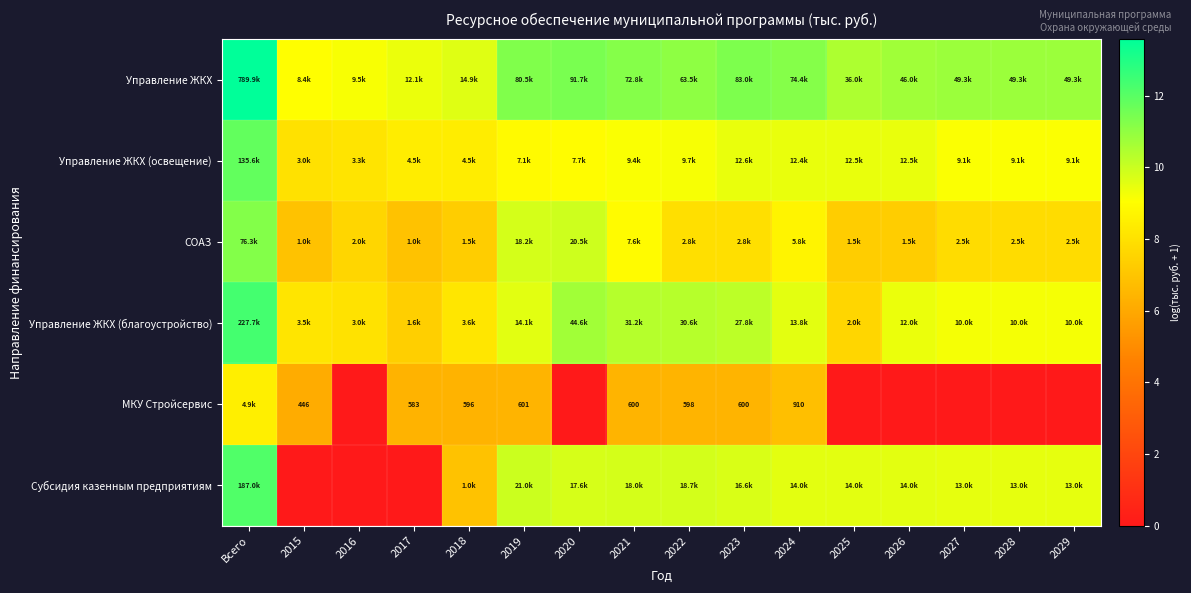

The Управление ЖКХ series shows 6.5 at 2027. True or false?

False